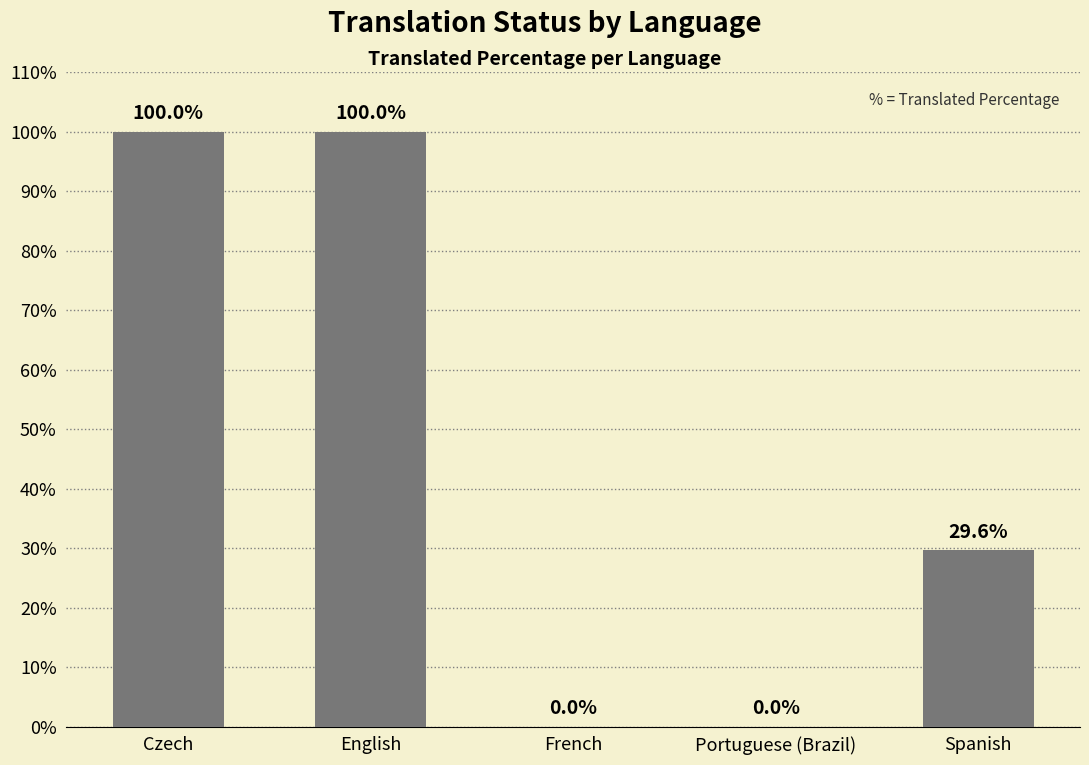

What is the difference between the values at Spanish and Czech?

70.4